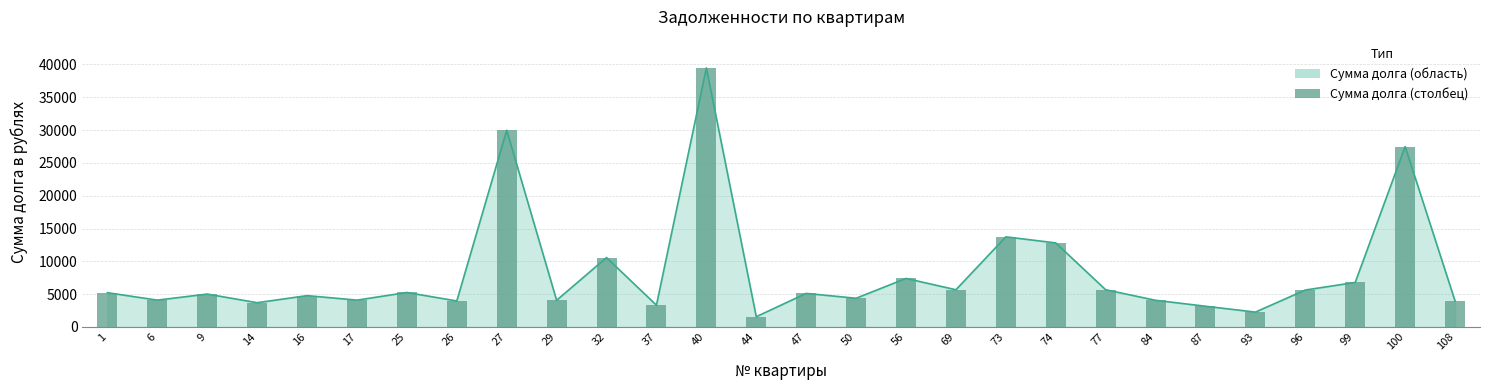

Which category has the highest value across all series?

40